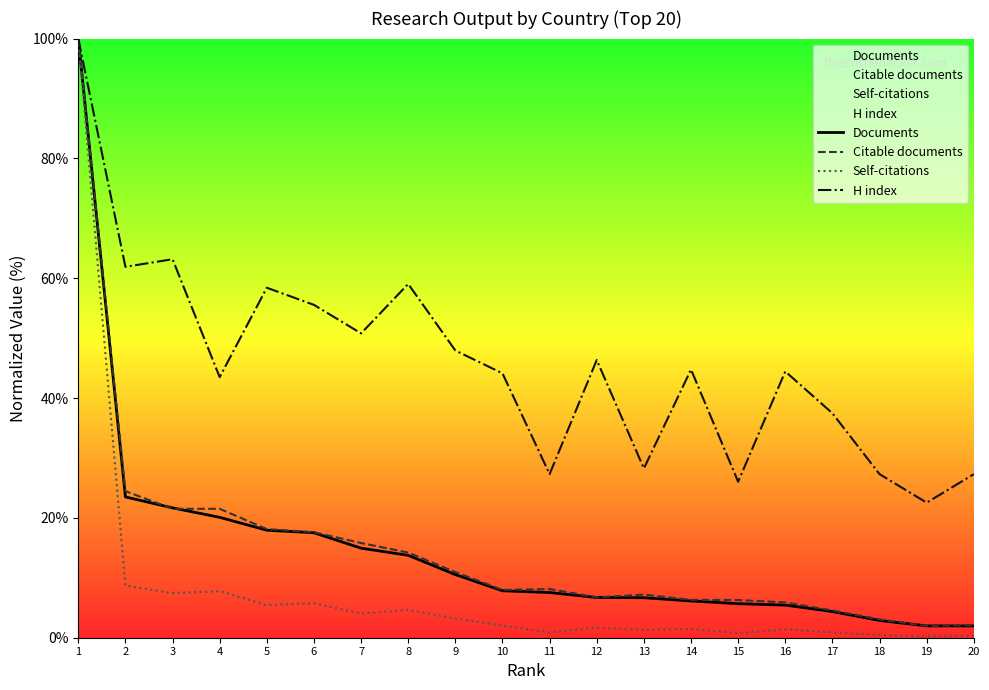

Where is the first local minimum for Self-citations?

3